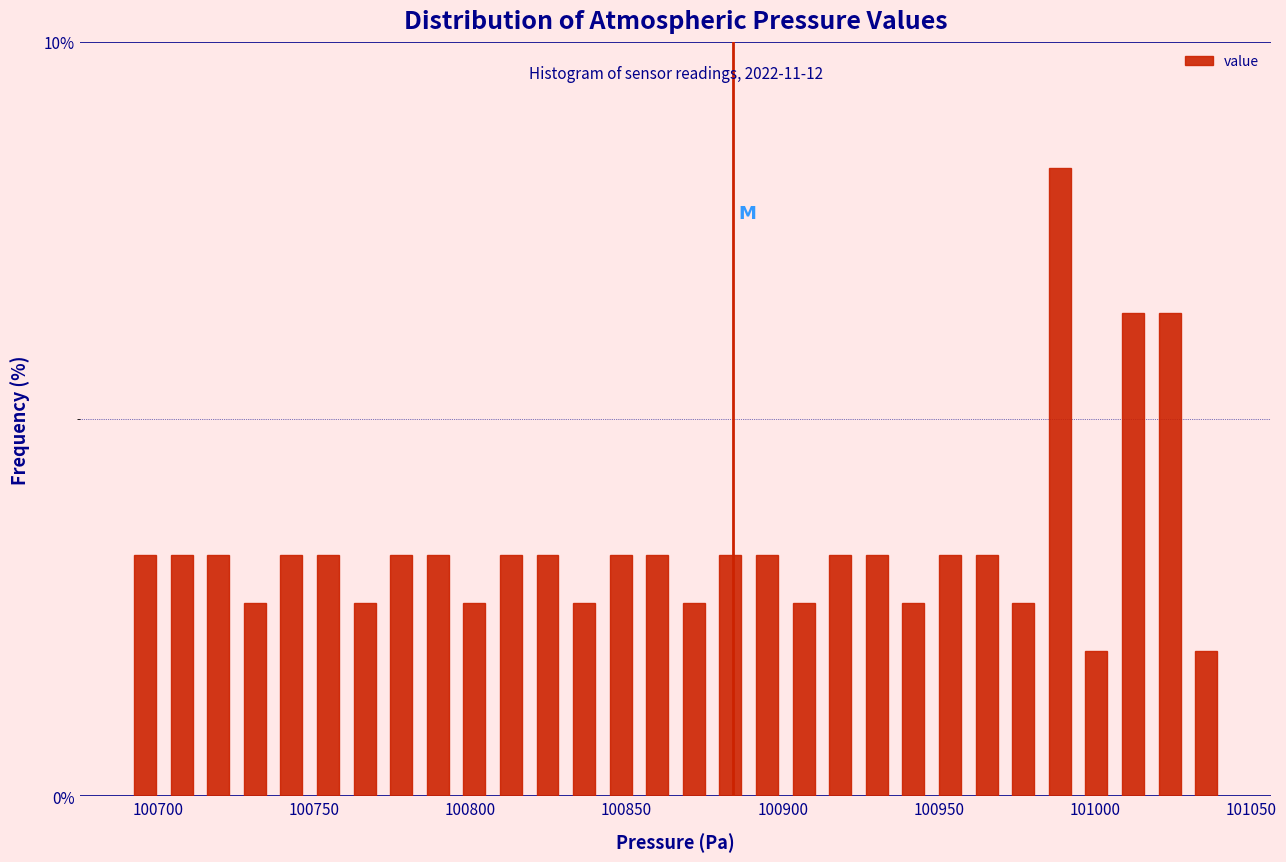

Read against the x-axis, roughly where is the centre of the tallest bar?

100990